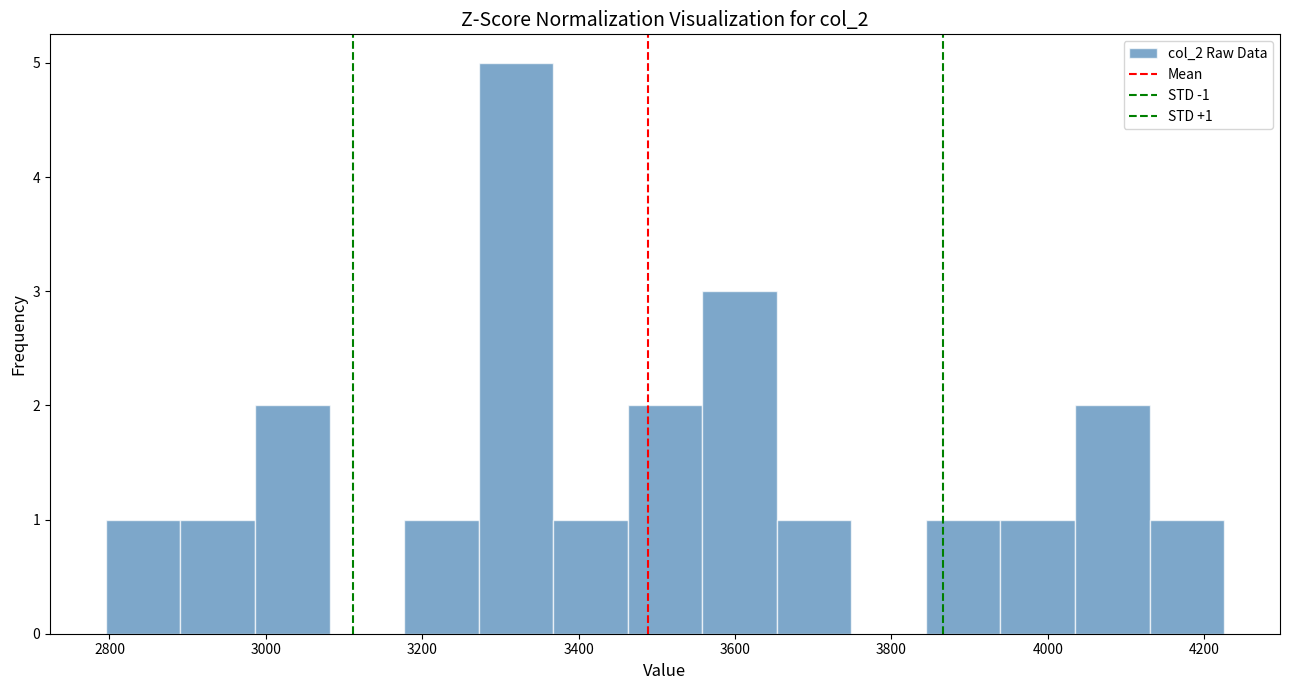

Which range on the x-axis has the tallest bar?

3280 to 3360